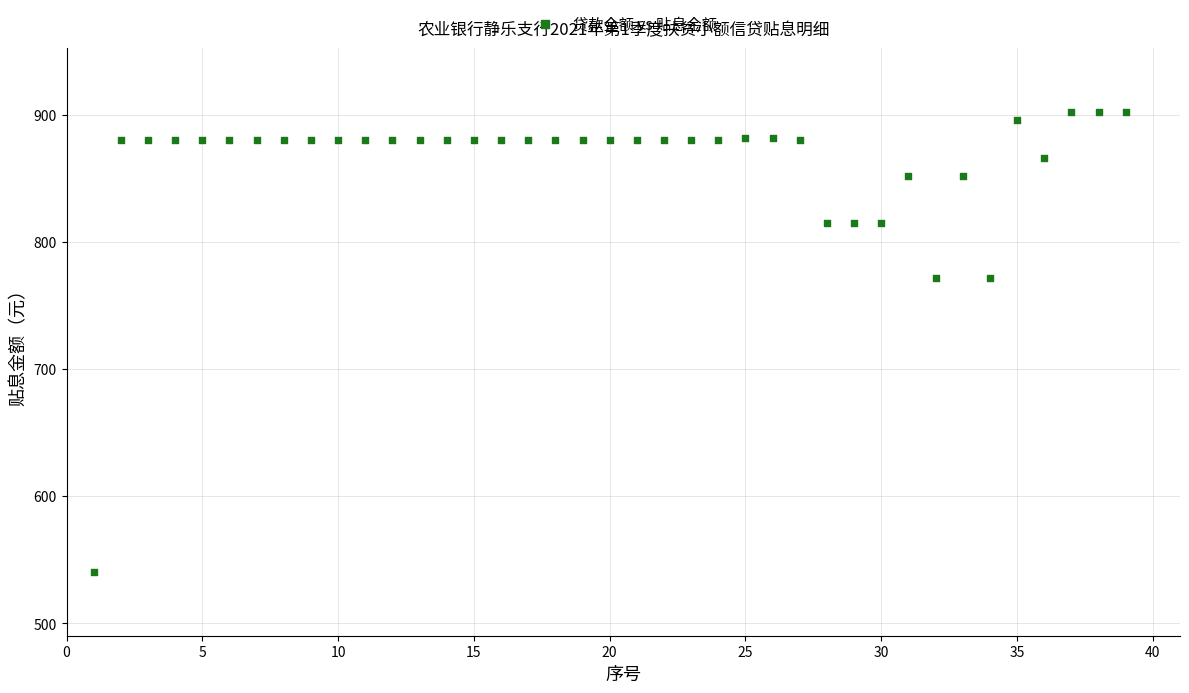

What is the range of Y values (max minus min)?

362.2